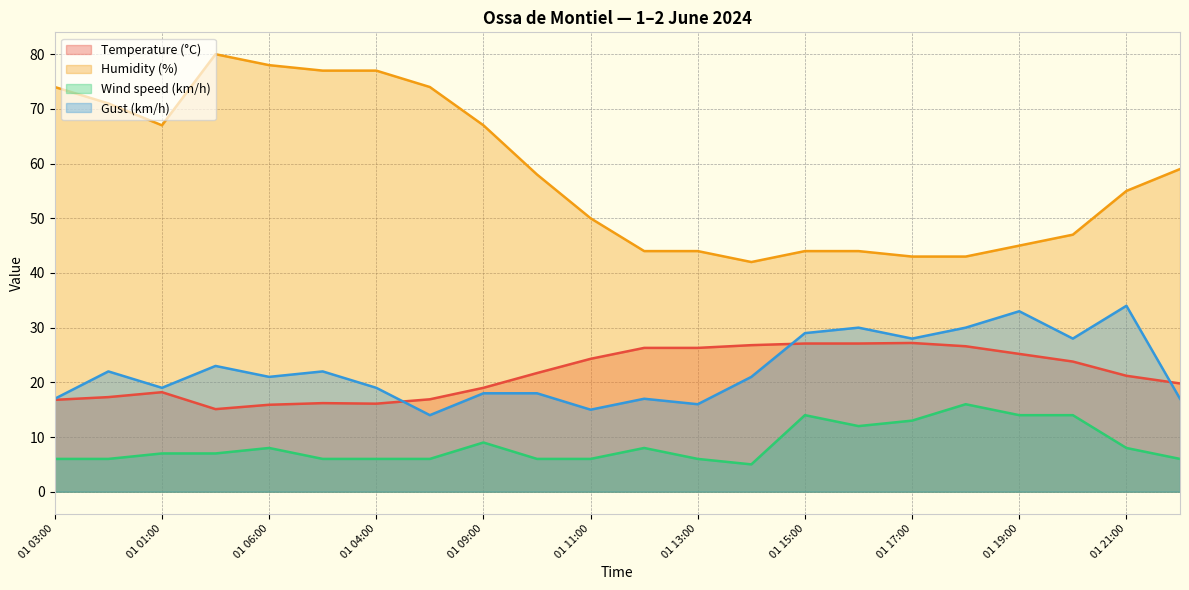

Reading left to right, what are all the values shown in this chart?

Temperature (°C): 16.8	17.3	18.2	15.1	15.9	16.2	16.1	16.9	19.0	21.7	24.3	26.3	26.3	26.8	27.1	27.1	27.2	26.6	25.2	23.8	21.2	19.8
Humidity (%): 74.0	71.0	67.0	80.0	78.0	77.0	77.0	74.0	67.0	58.0	50.0	44.0	44.0	42.0	44.0	44.0	43.0	43.0	45.0	47.0	55.0	59.0
Wind speed (km/h): 6.0	6.0	7.0	7.0	8.0	6.0	6.0	6.0	9.0	6.0	6.0	8.0	6.0	5.0	14.0	12.0	13.0	16.0	14.0	14.0	8.0	6.0
Gust (km/h): 17.0	22.0	19.0	23.0	21.0	22.0	19.0	14.0	18.0	18.0	15.0	17.0	16.0	21.0	29.0	30.0	28.0	30.0	33.0	28.0	34.0	17.0